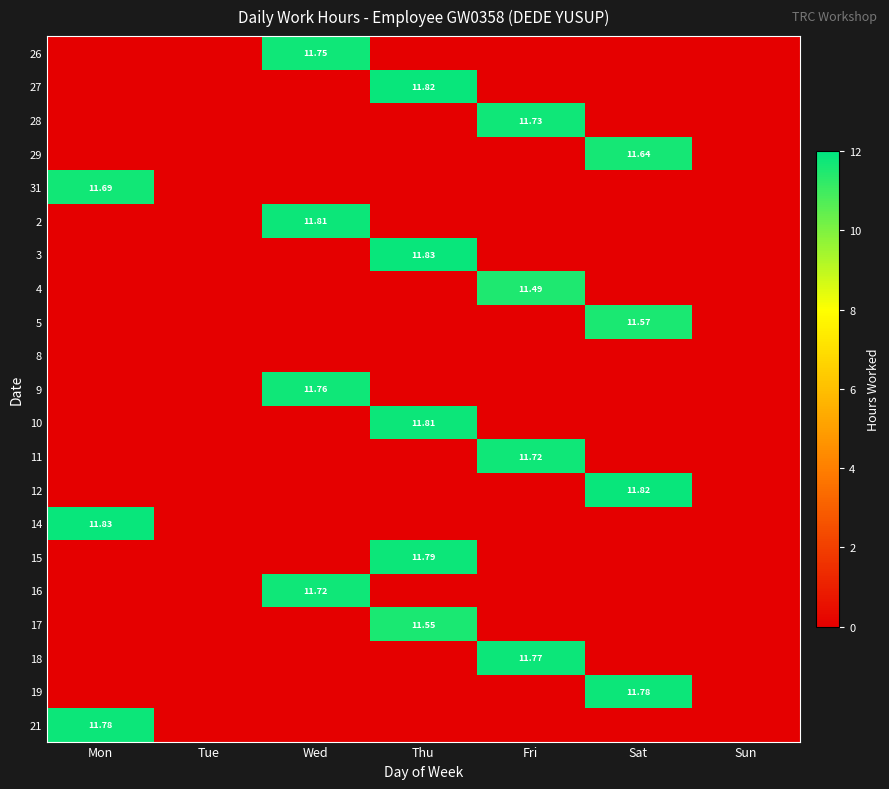

How many values in 14 are above zero?

1